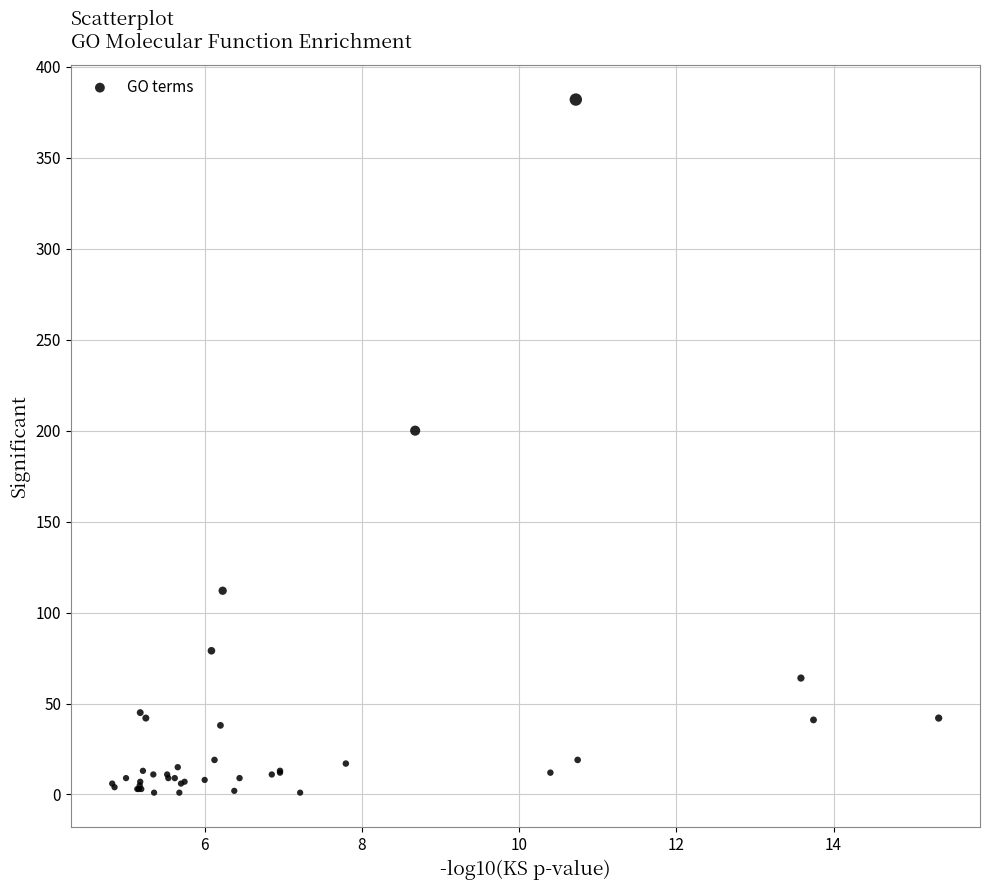

What Y value in the scatter plot is closest to 191?

200